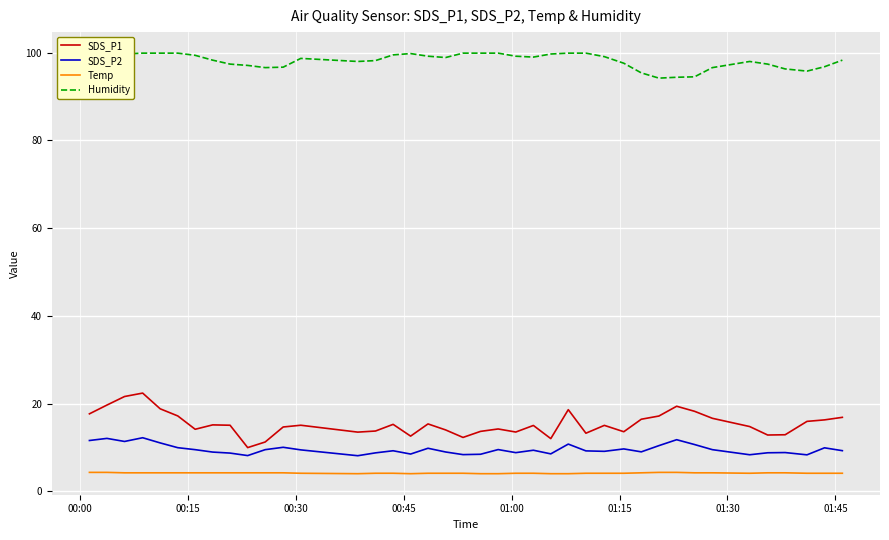

Which series has the largest total across all categories?

Humidity